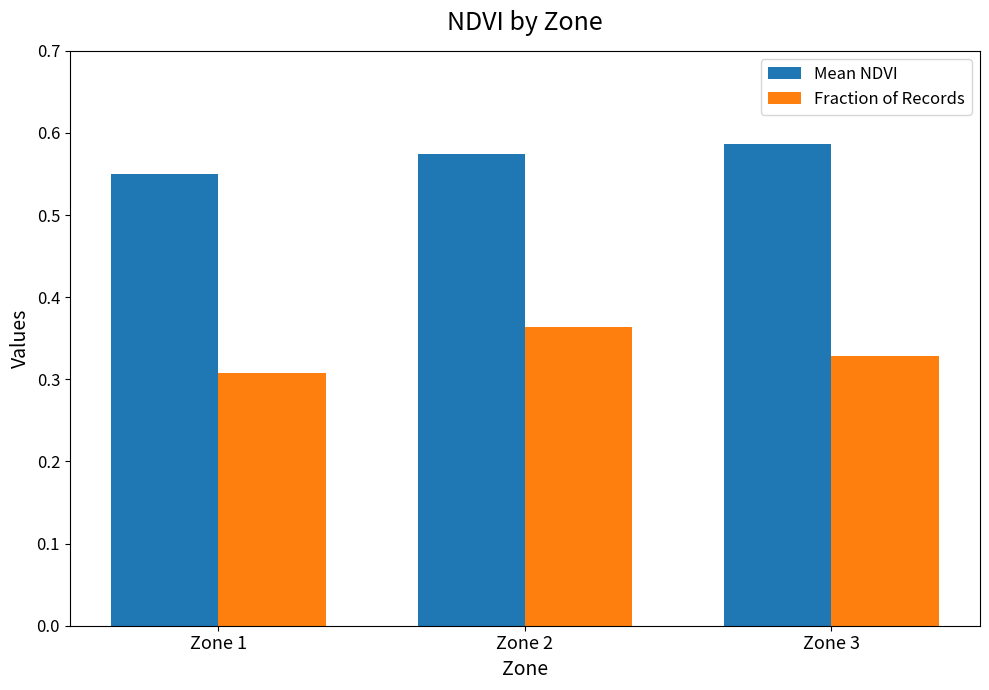

List the series in order of their overall mean, highest first.

Mean NDVI, Fraction of Records